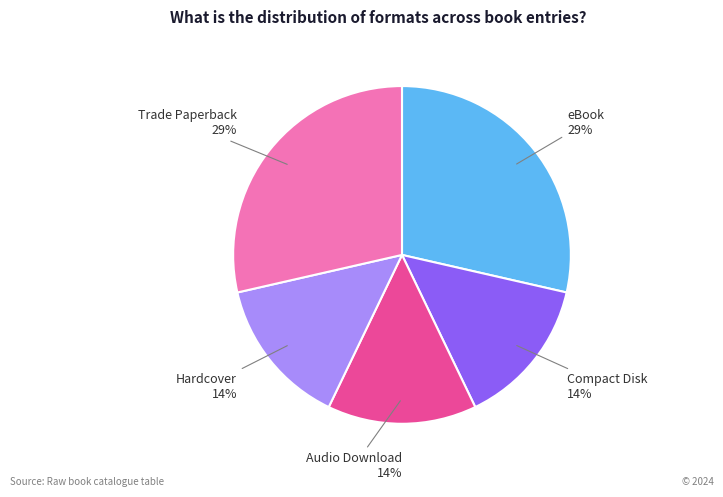

True or false: Audio Download accounts for 25% of the total.

False